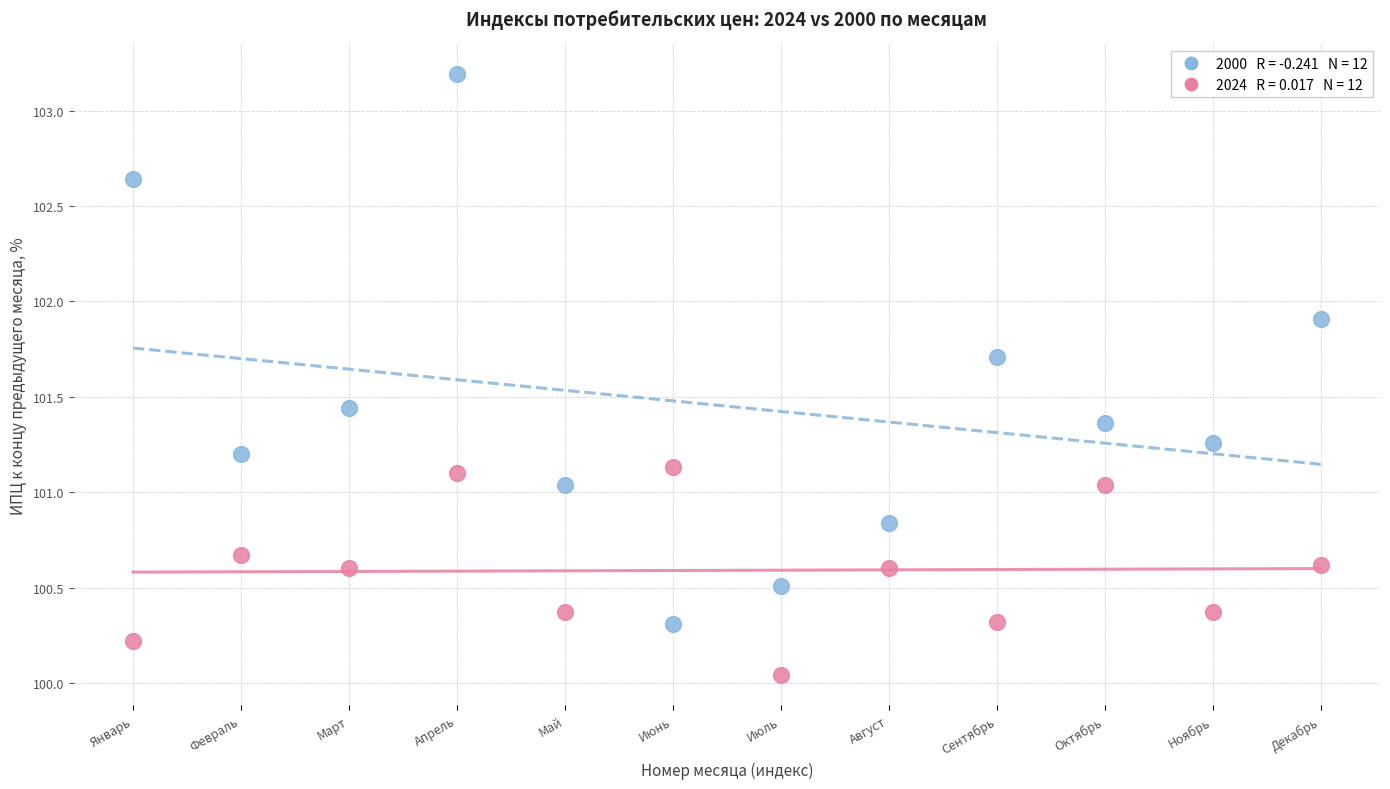

Across all data points, what is the range of X values (max minus min)?

11.0